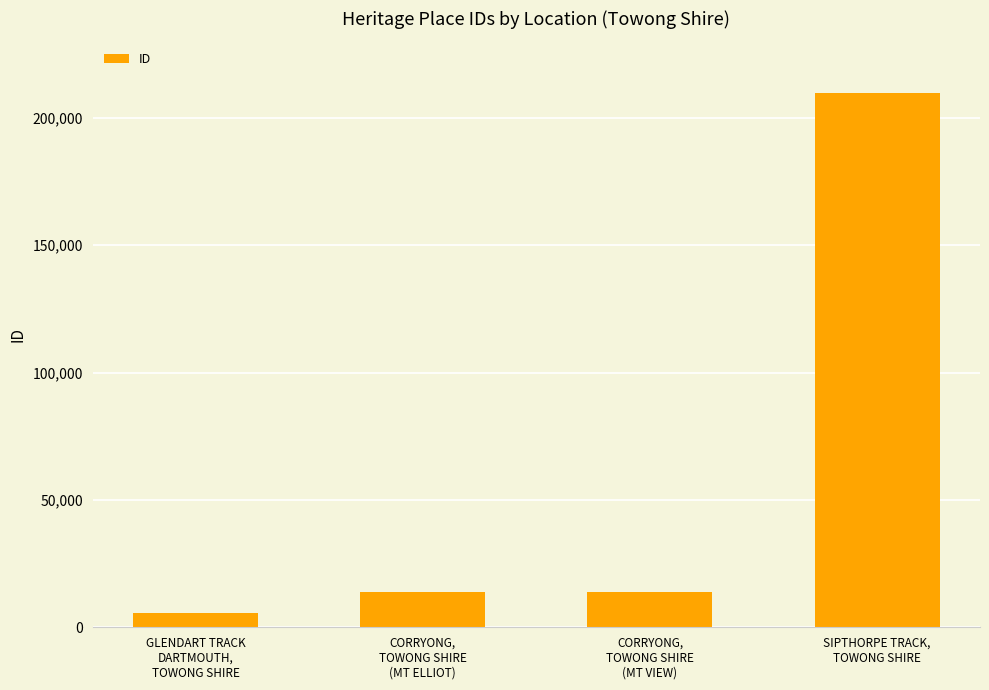

What is the value of the 1st bar from the left?

5516